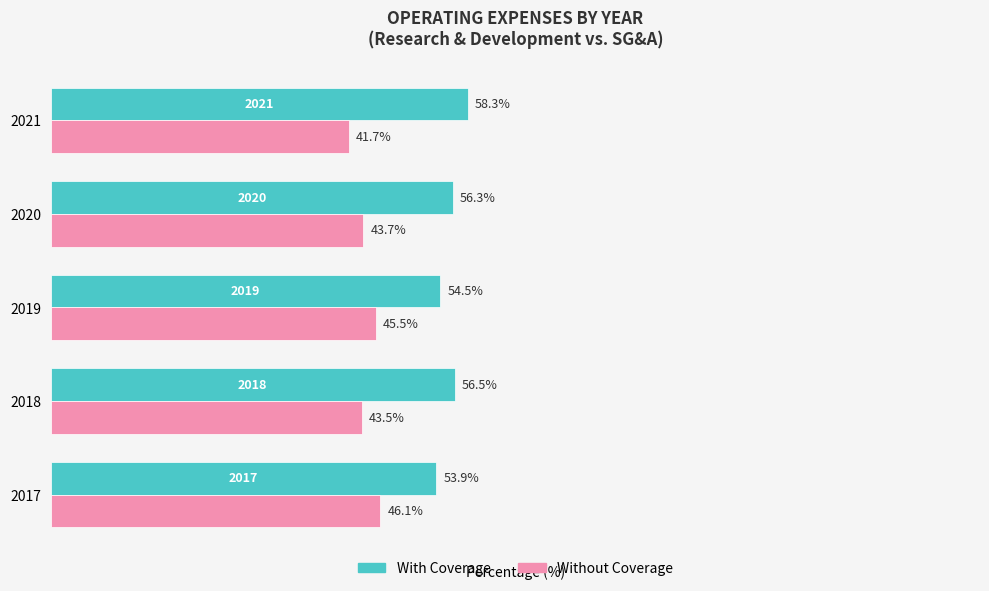

Is the value of With Coverage at 2021 greater than the value of Without Coverage at 2021?

Yes